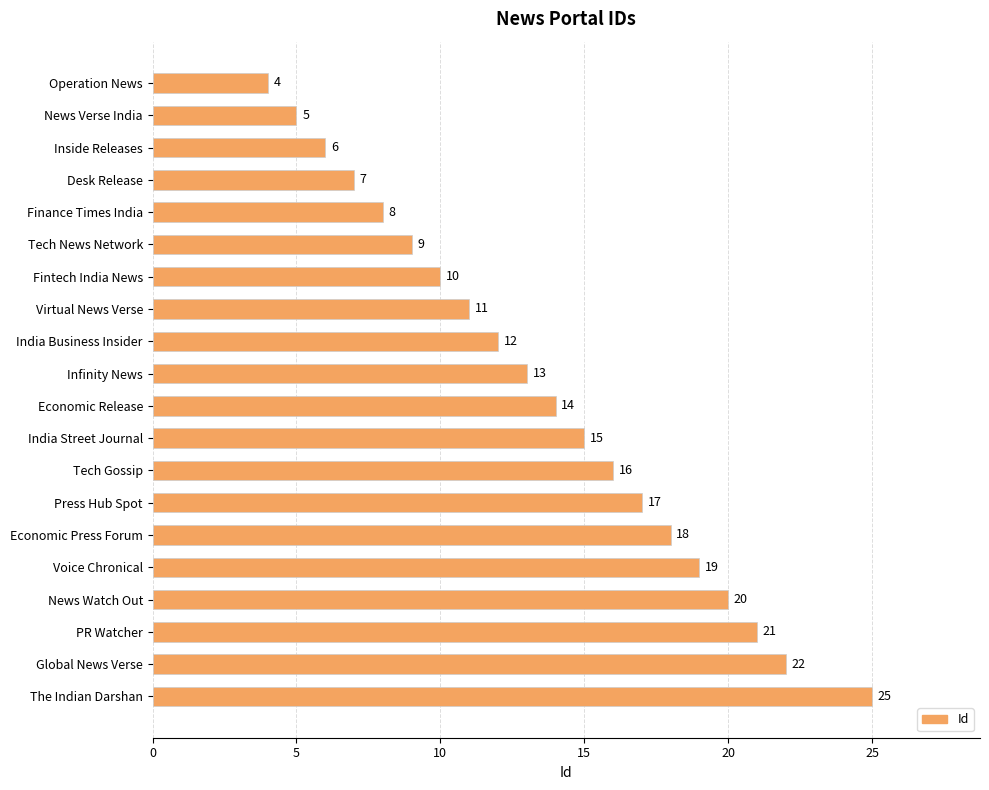

The value at Virtual News Verse is 4. True or false?

False